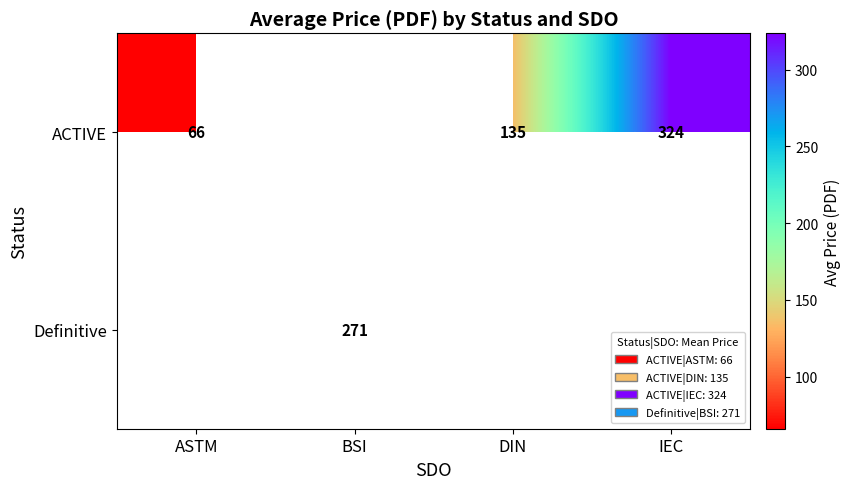

The value of ACTIVE at ASTM is 66.0. True or false?

True